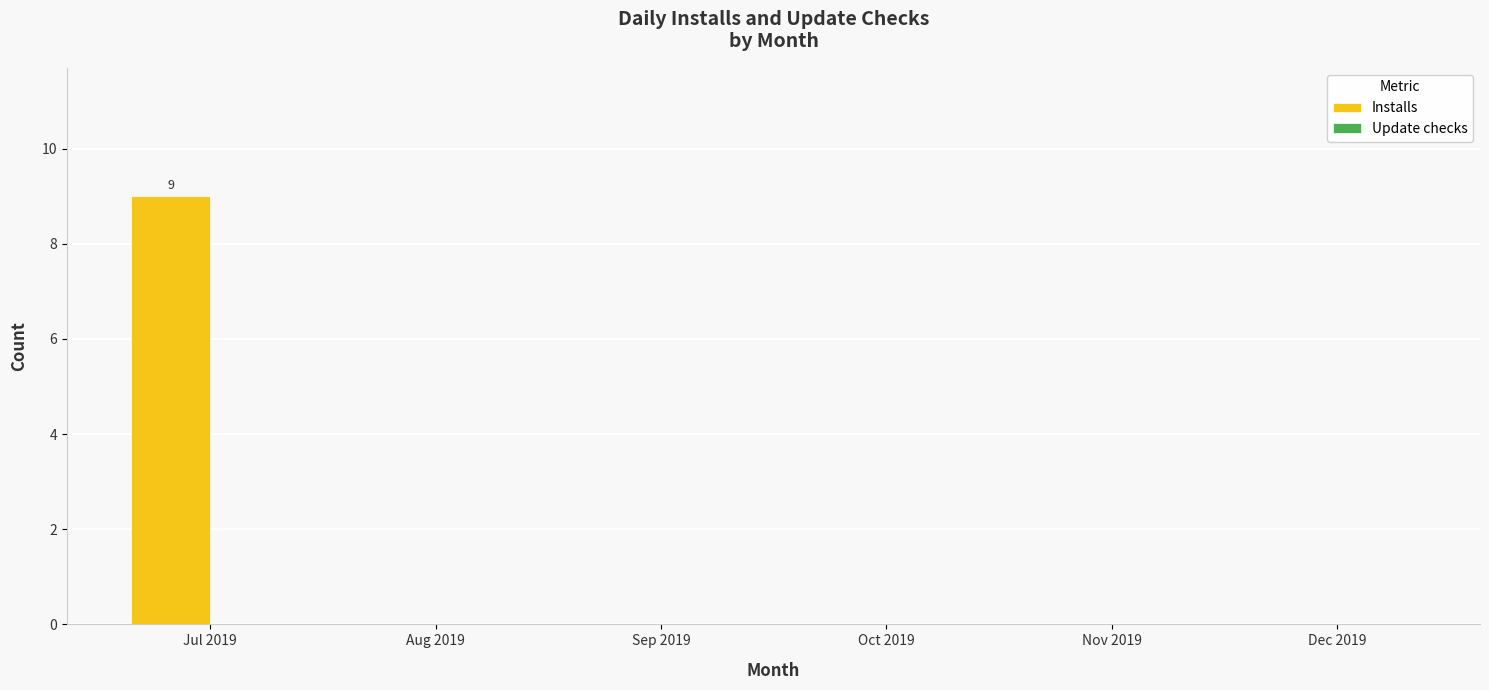

Reading left to right, transcribe all the data shown in this chart.

Jul 2019=9	Aug 2019=0	Sep 2019=0	Oct 2019=0	Nov 2019=0	Dec 2019=0